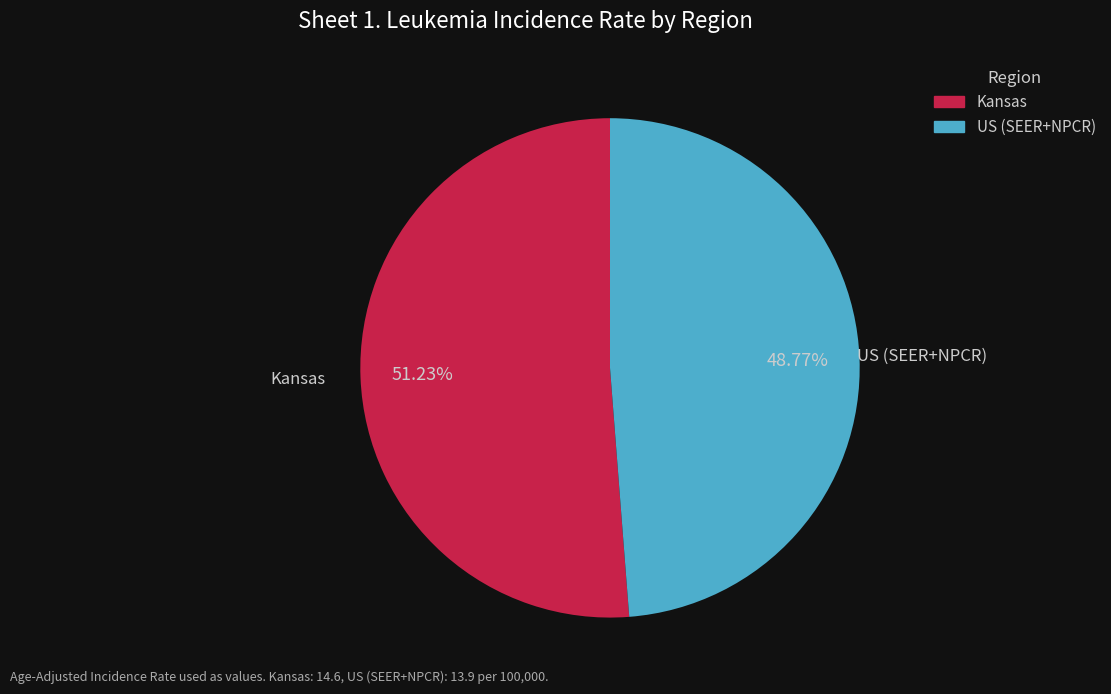

To the nearest percent, what is the average slice percentage?

50%